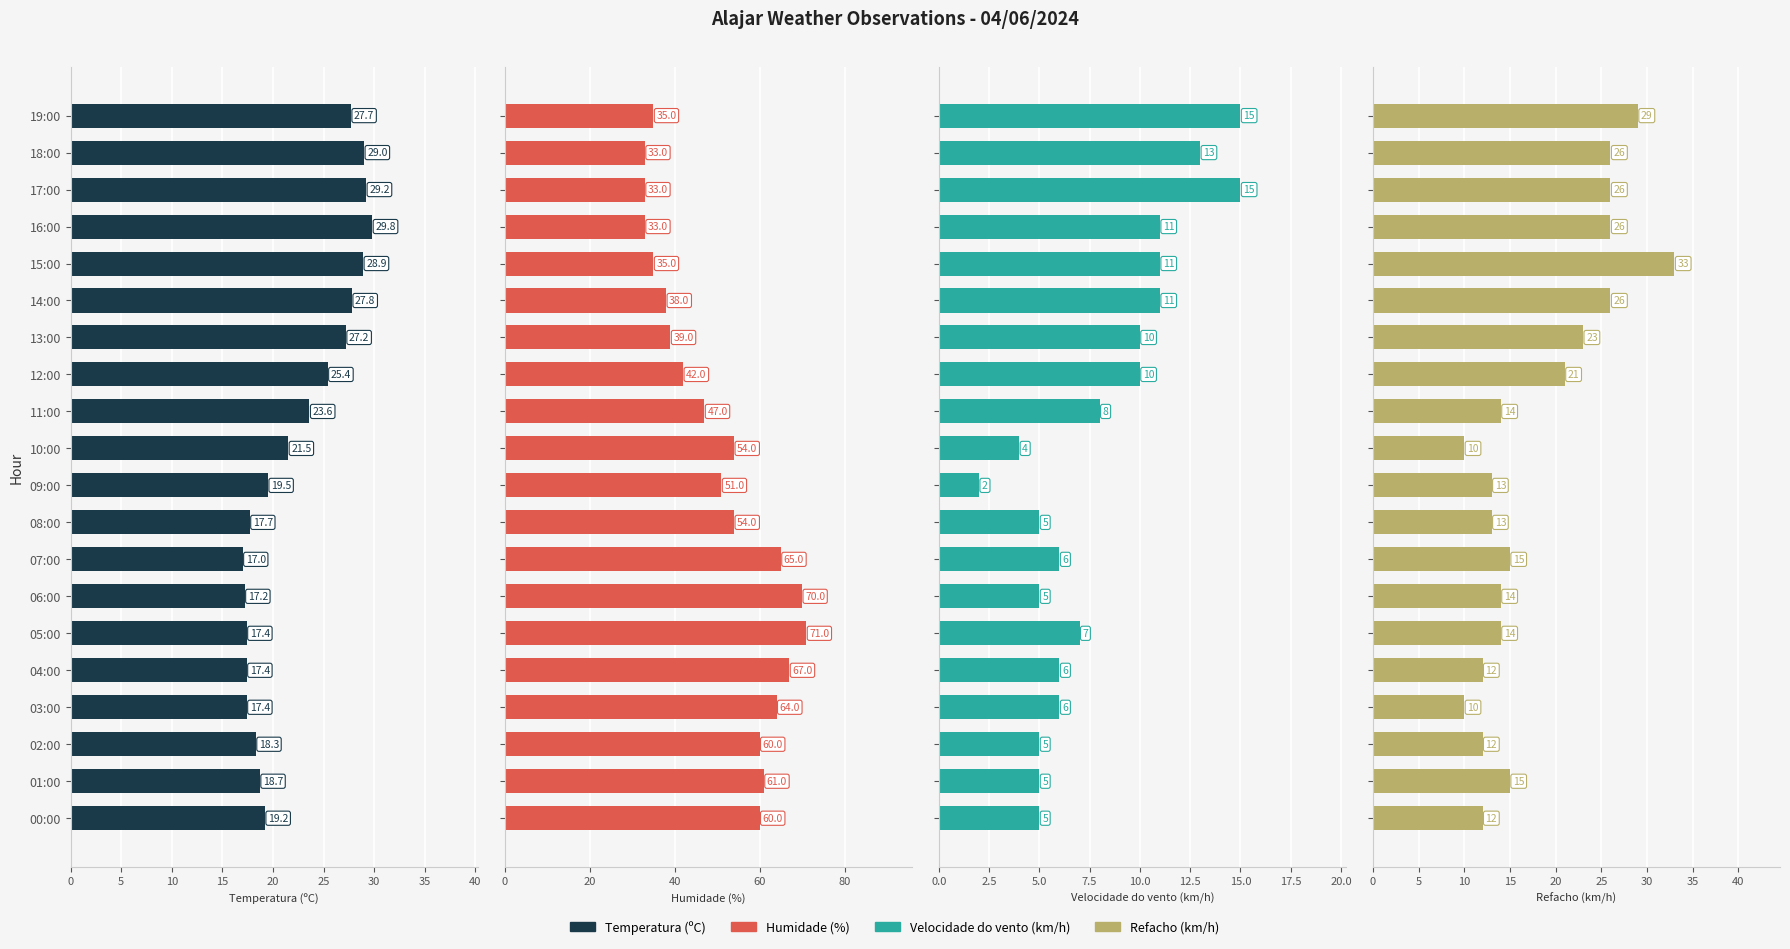

Is the value of Velocidade do vento (km/h) at 04:00 greater than the value of Humidade (%) at 03:00?

No